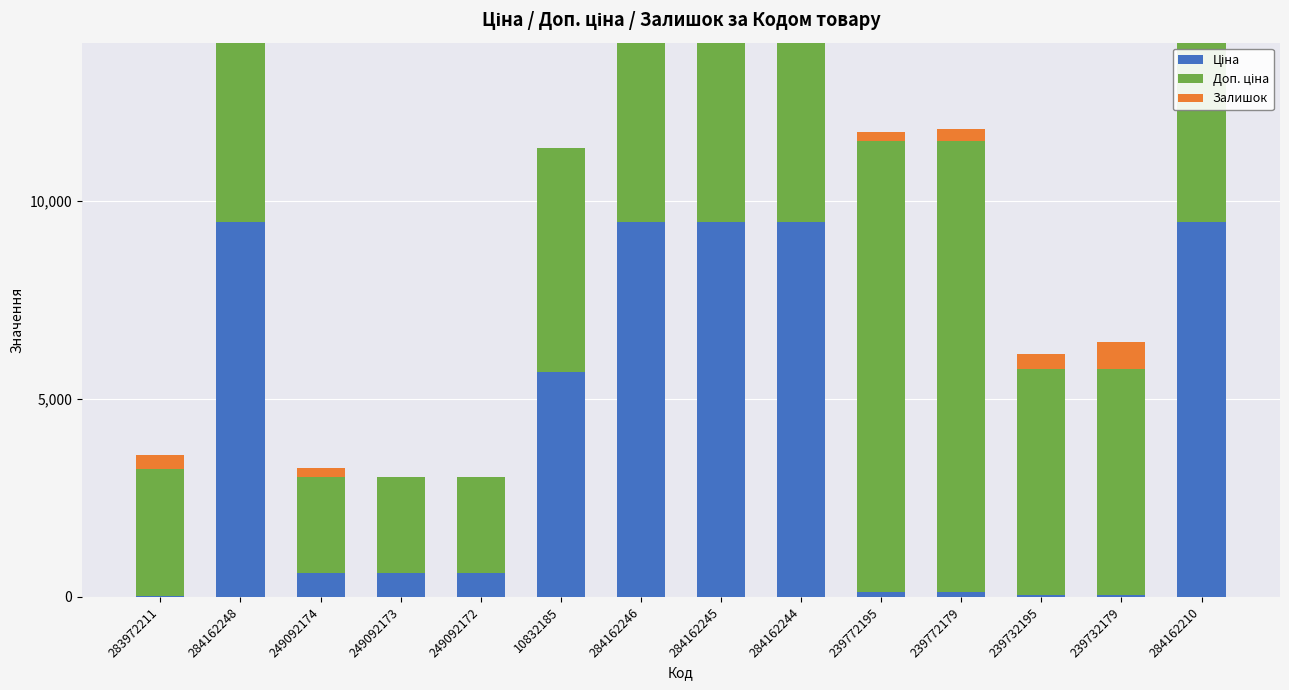

How many bars are there in total?

42